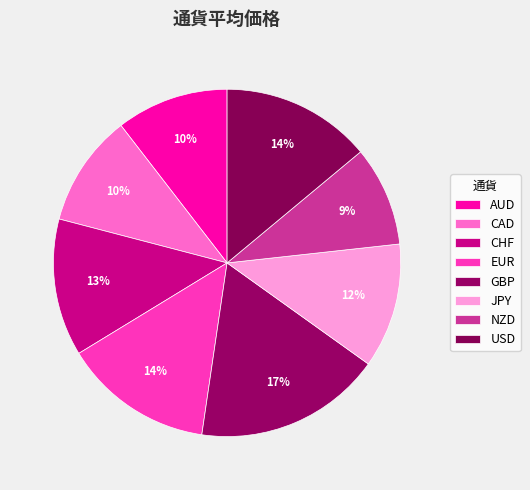

How many segments does this pie chart have?

8